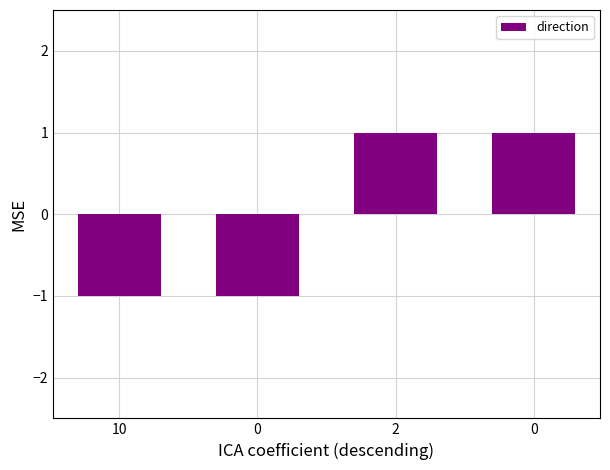

Where is the data nearest to the value 0?

10